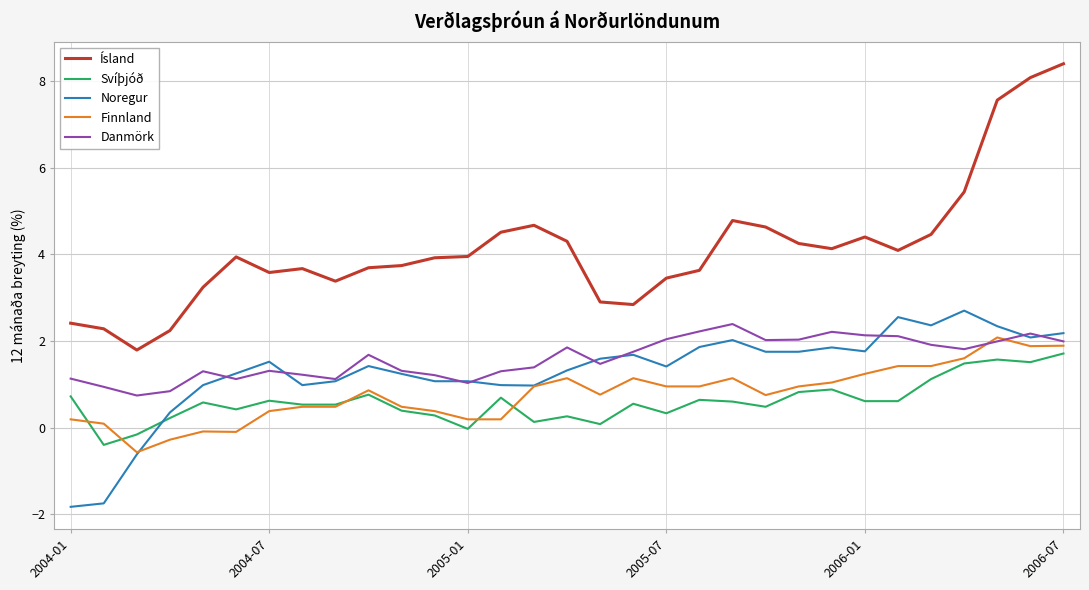

What is the average value of the Svíþjóð series?

0.6